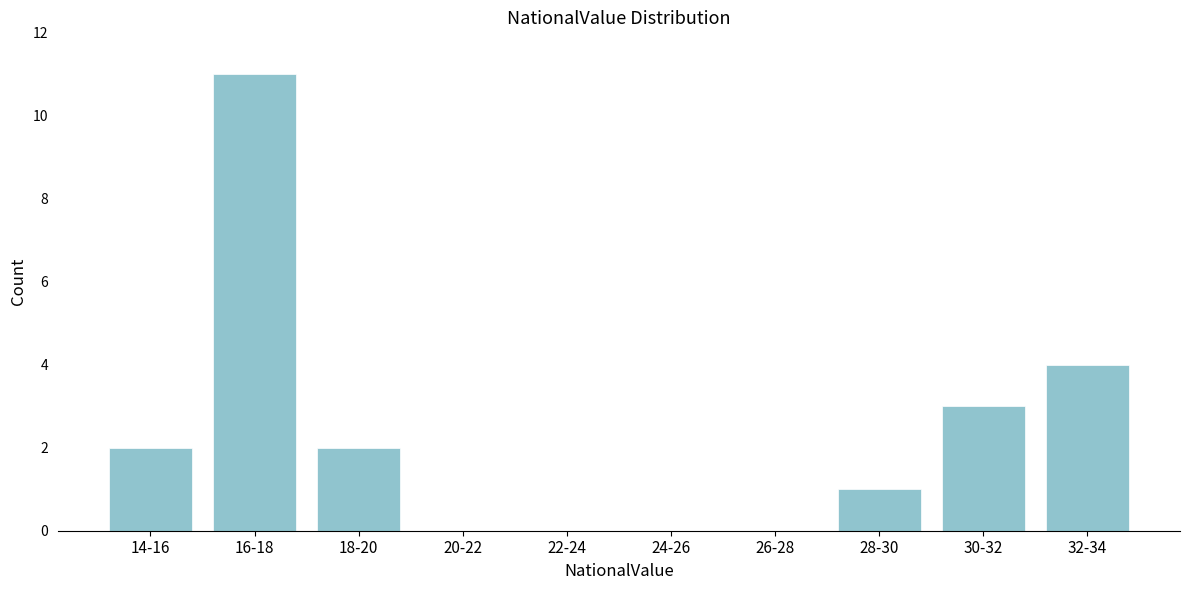

Reading left to right, list all the values displayed in this chart.

14-16=2	16-18=11	18-20=2	20-22=0	22-24=0	24-26=0	26-28=0	28-30=1	30-32=3	32-34=4